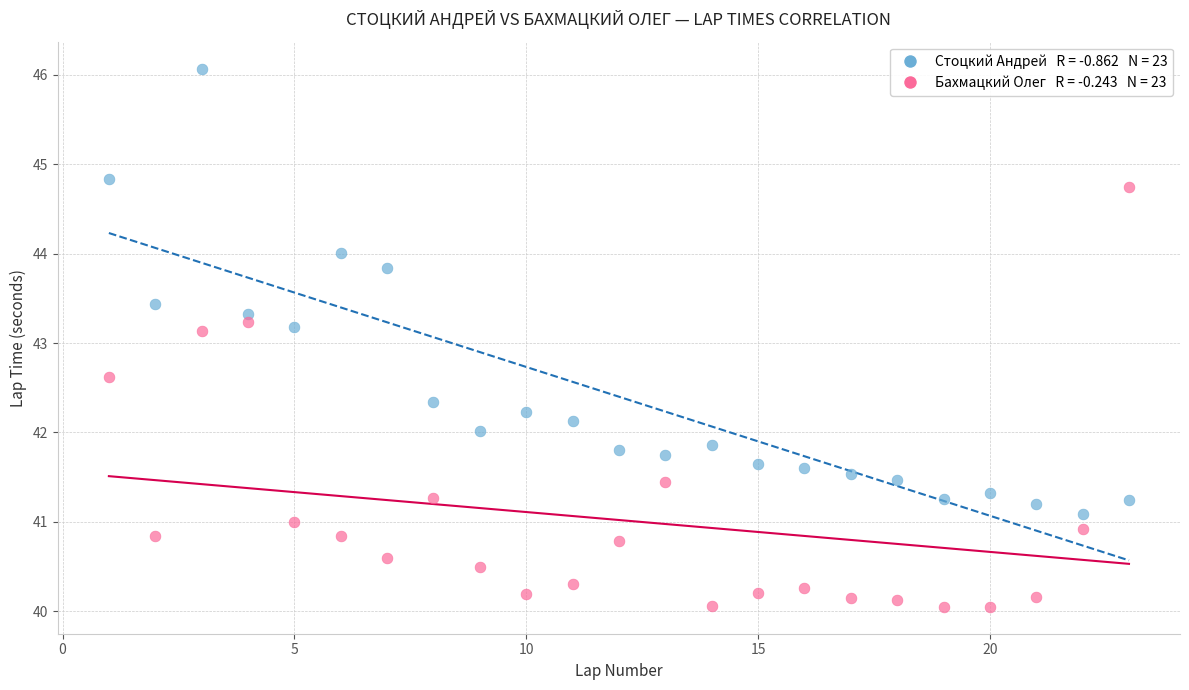

Across all data points, what is the range of Y values (max minus min)?

6.0